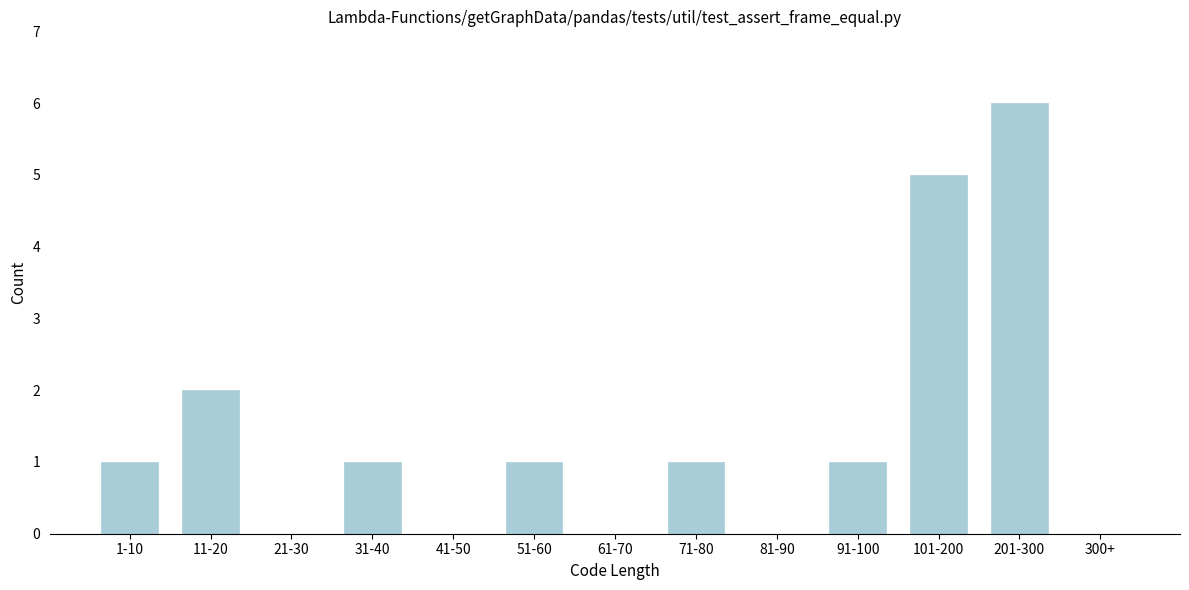

Reading right to left, list all the values displayed in this chart.

300+=0	201-300=6	101-200=5	91-100=1	81-90=0	71-80=1	61-70=0	51-60=1	41-50=0	31-40=1	21-30=0	11-20=2	1-10=1